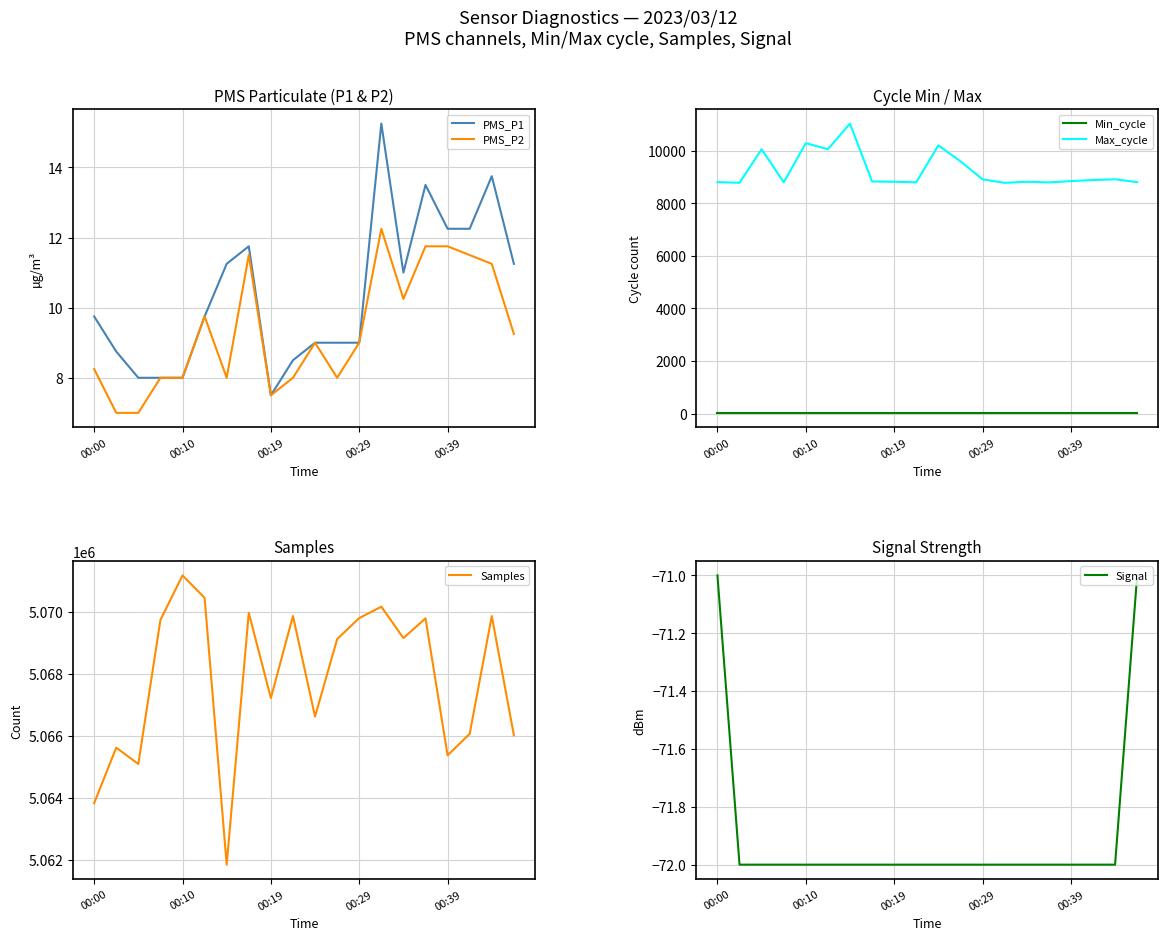

True or false: PMS_P1 has a value of 12.9 at 00:19.

False